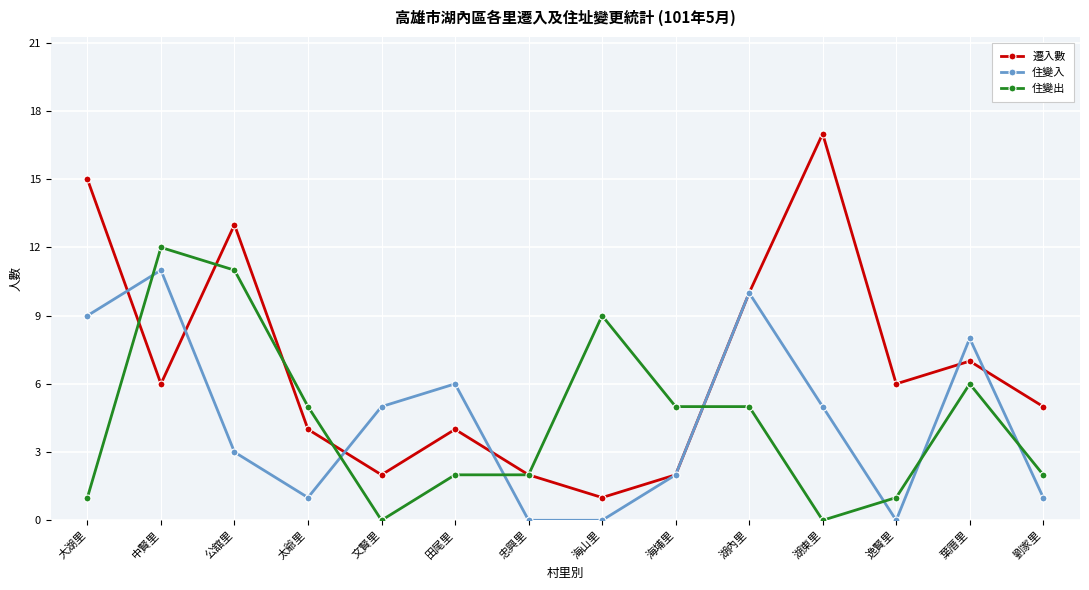

Rank the series by their maximum value, from highest to lowest.

遷入數, 住變出, 住變入